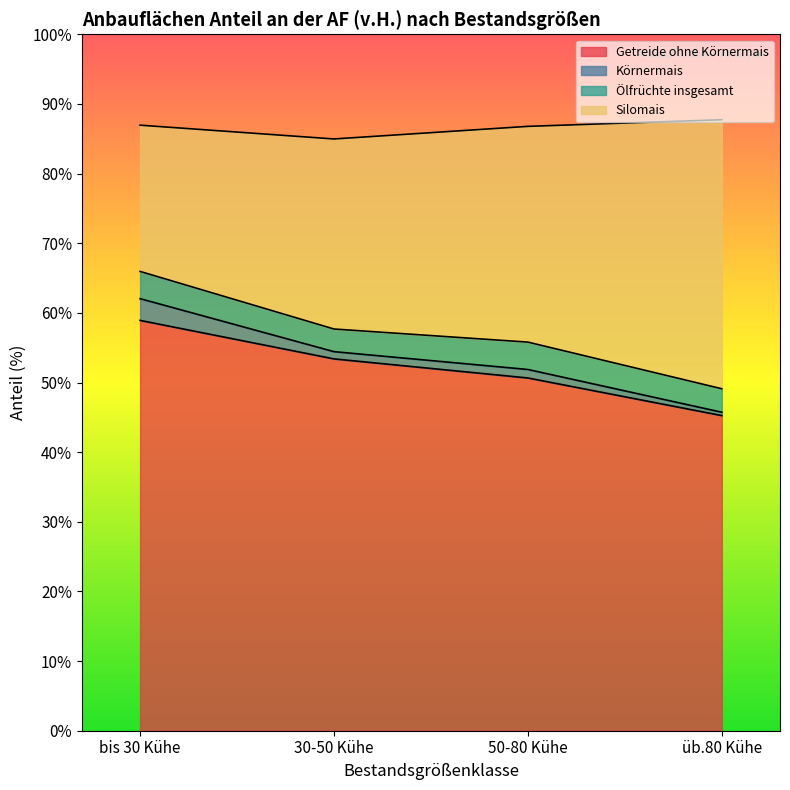

Does the chart have visible grid lines?

No